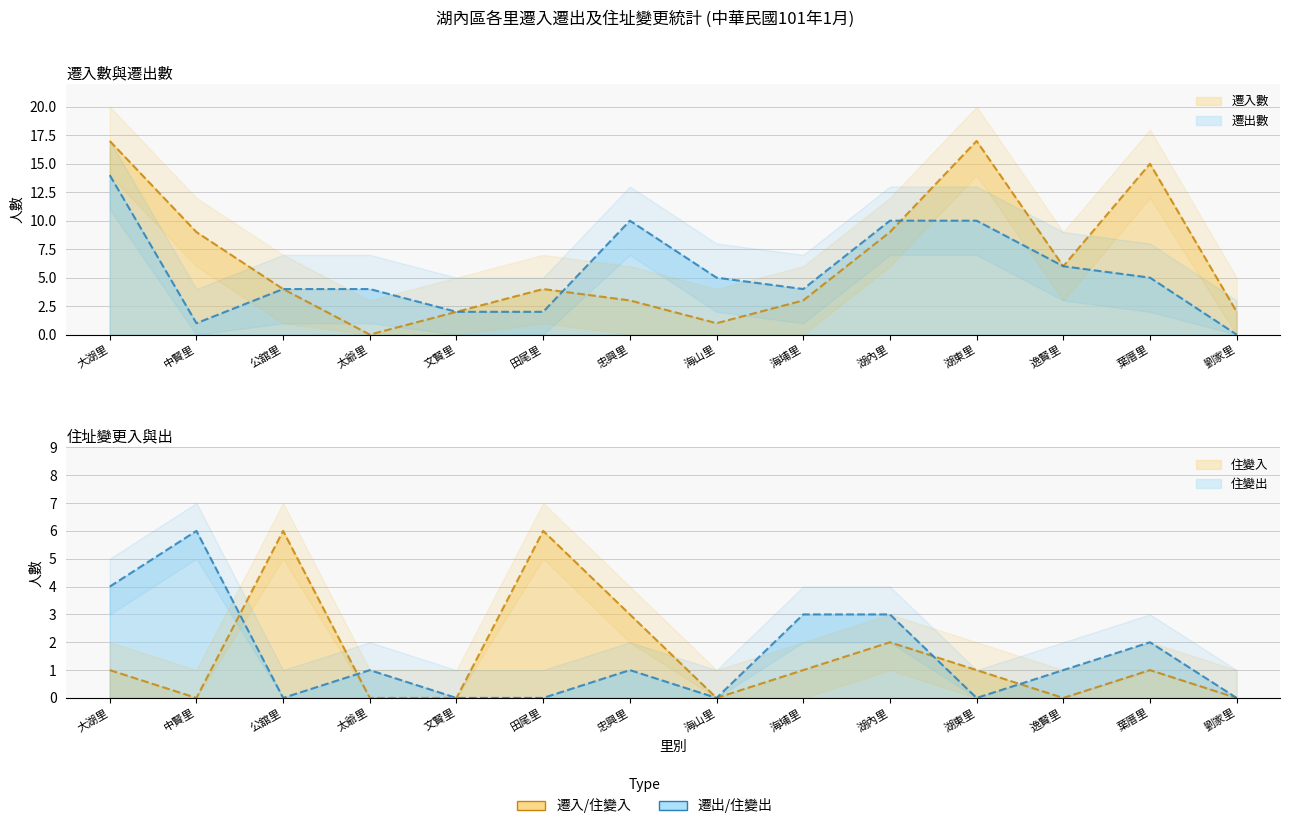

What is the average value of the 住變入 series?

2